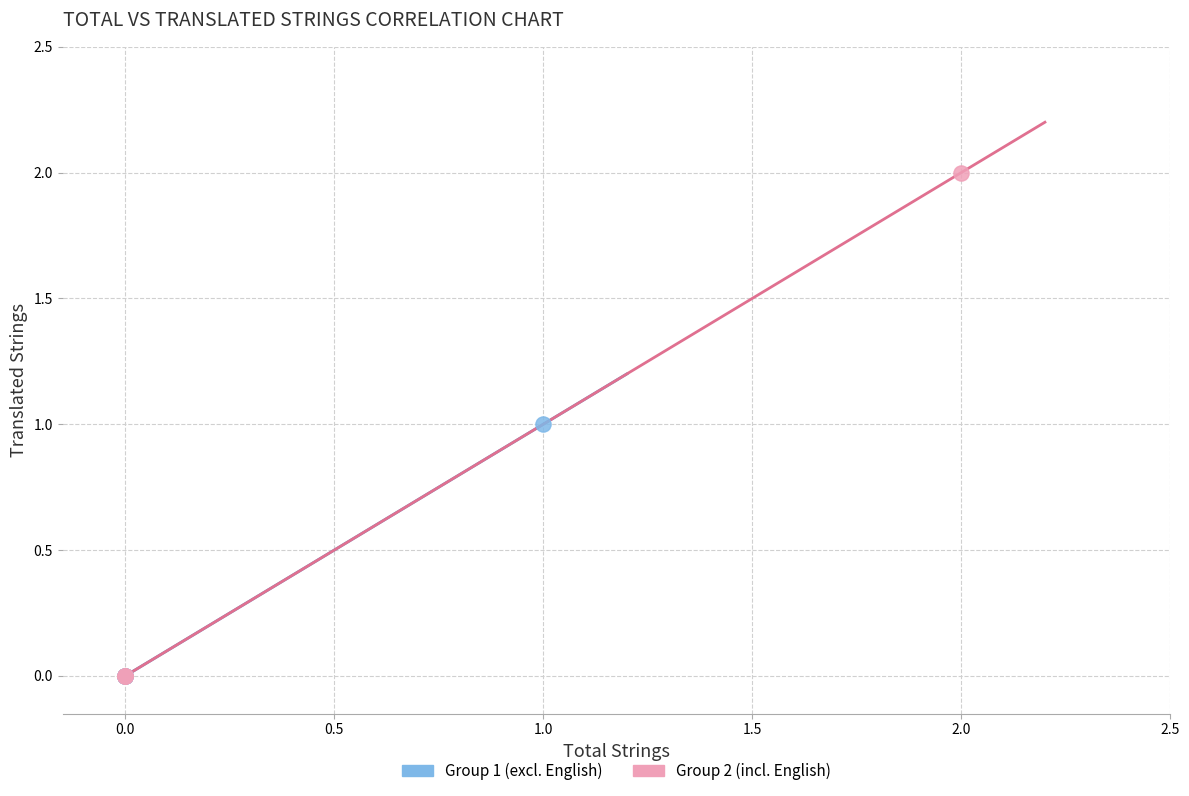

Which series reaches the maximum Y coordinate?

Group 2 (incl. English)